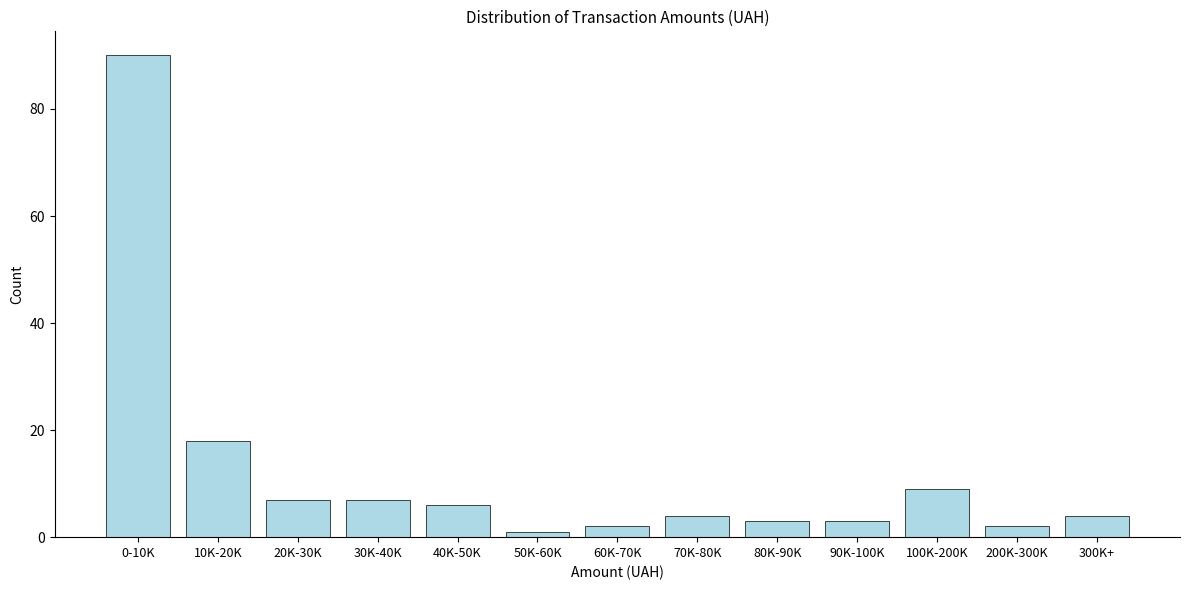

Reading left to right, list all the values displayed in this chart.

90	18	7	7	6	1	2	4	3	3	9	2	4